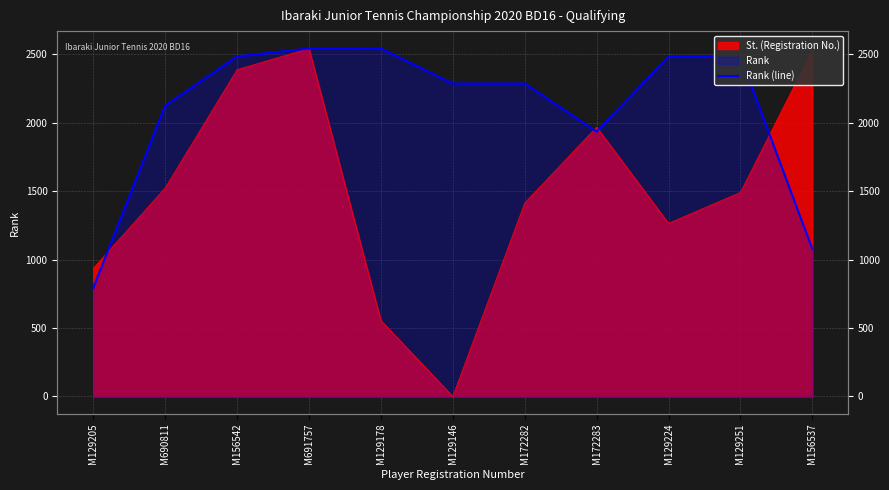

What is the sum of all values?

23037